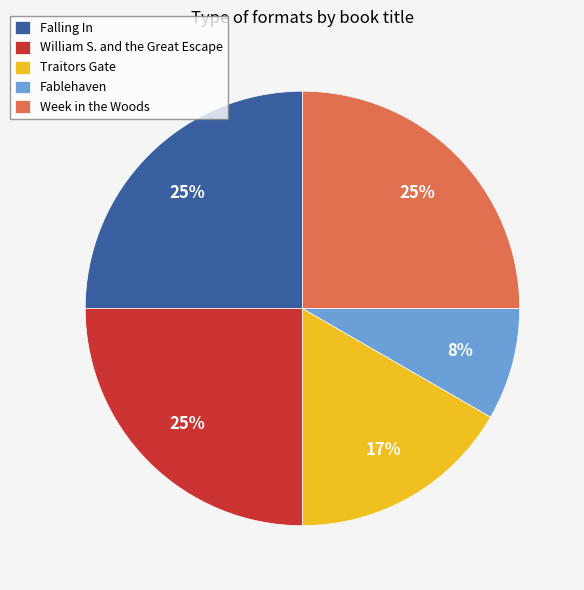

Which category has the smallest portion of the pie?

Fablehaven